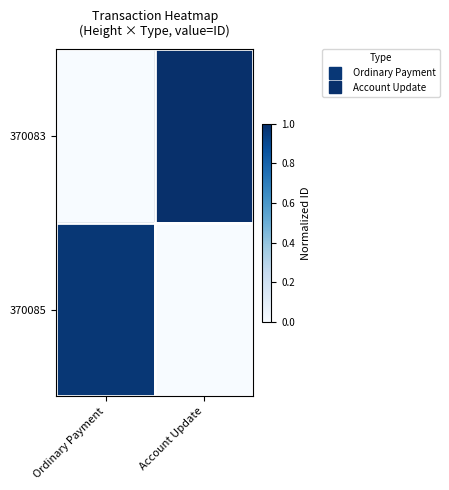

Reading right to left, list all the values displayed in this chart.

370083: Account Update=1.0	Ordinary Payment=0.0
370085: Account Update=0.0	Ordinary Payment=1.0